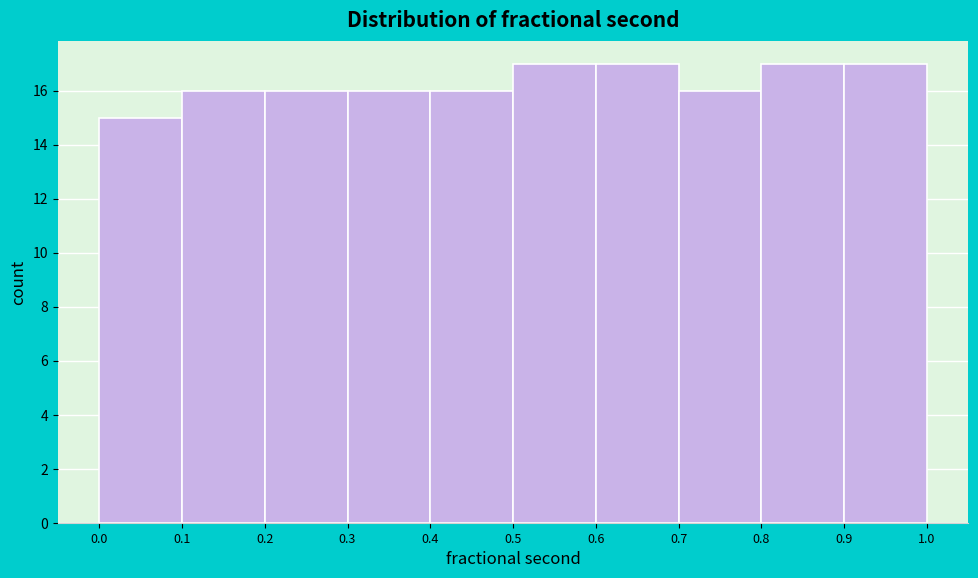

Reading left to right, transcribe this chart: for each bar, give the range it covers on the x-axis and its height. The values are not printed on the chart, so give them approximately, as read against the axis.

0.0 to 0.1: 15
0.1 to 0.2: 16
0.2 to 0.3: 16
0.3 to 0.4: 16
0.4 to 0.5: 16
0.5 to 0.6: 17
0.6 to 0.7: 17
0.7 to 0.8: 16
0.8 to 0.9: 17
0.9 to 1.0: 17